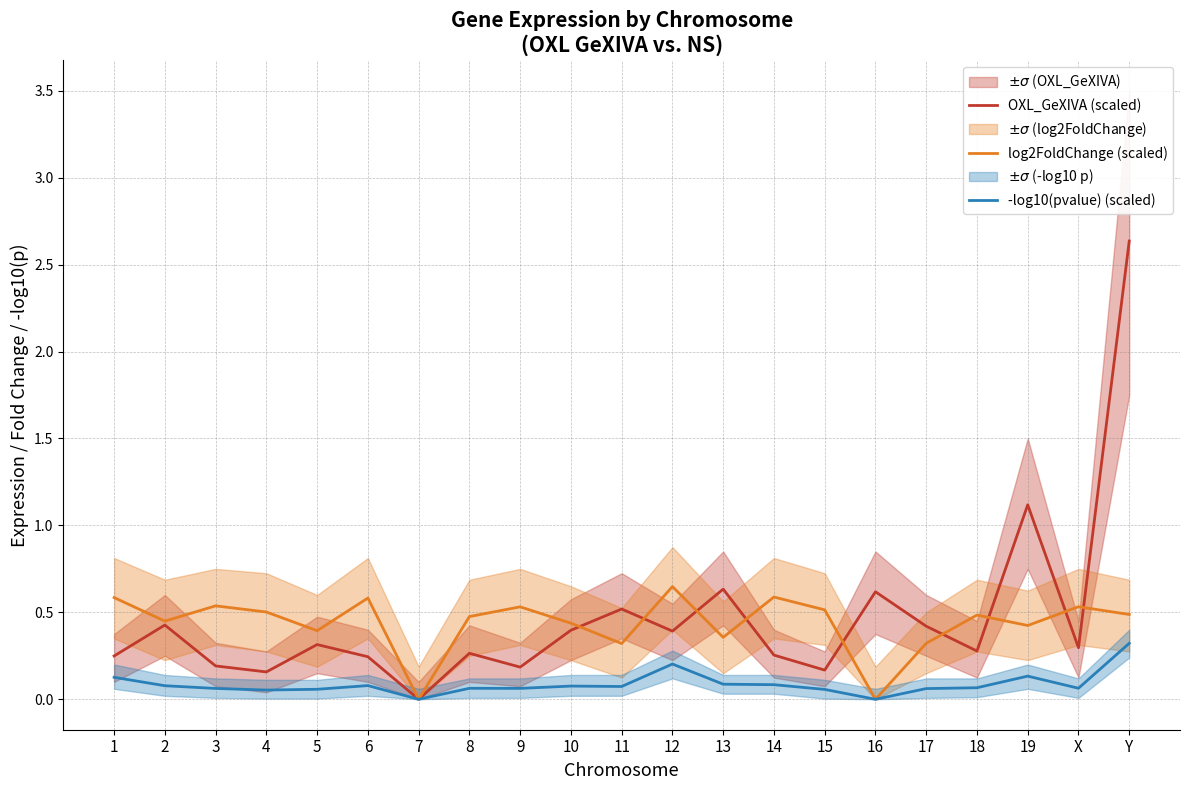

How many interior local peaks does the log2FoldChange (scaled) series have?

7